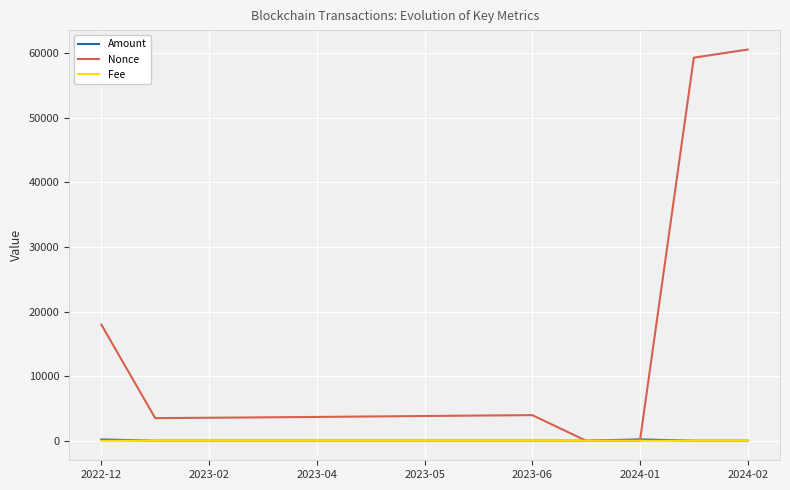

Which series has the widest spread of values?

Nonce